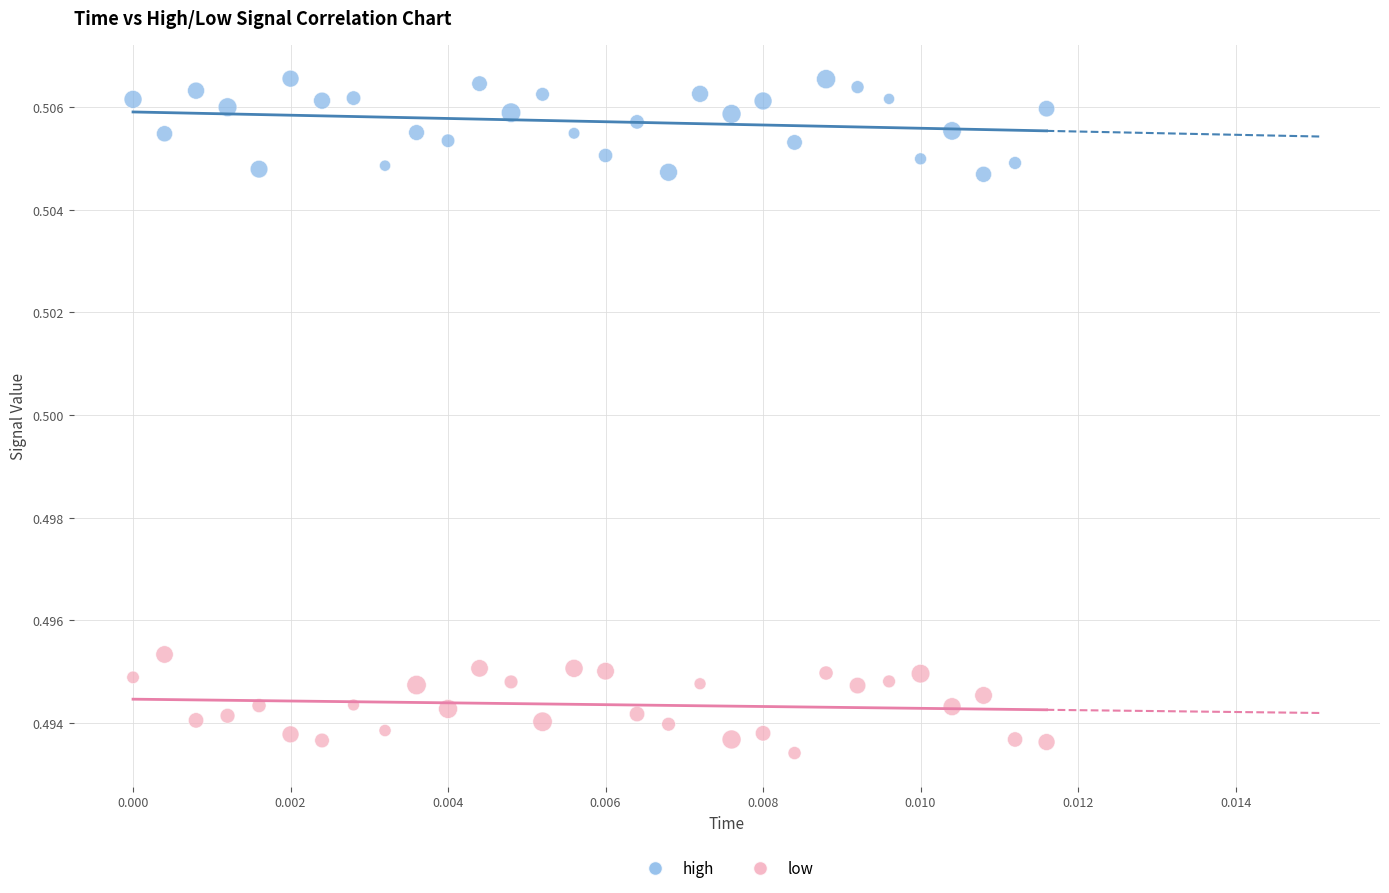

What are all the series names shown in the legend?

high, low